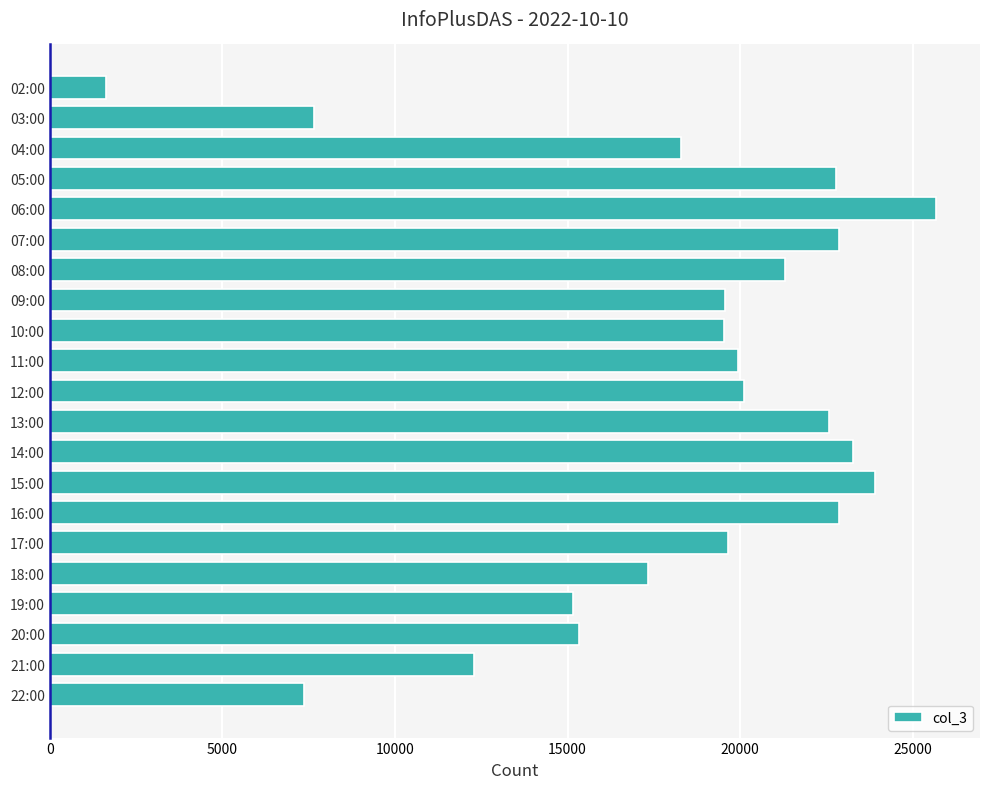

Read the value at 04:00, to the nearest 10.

18270